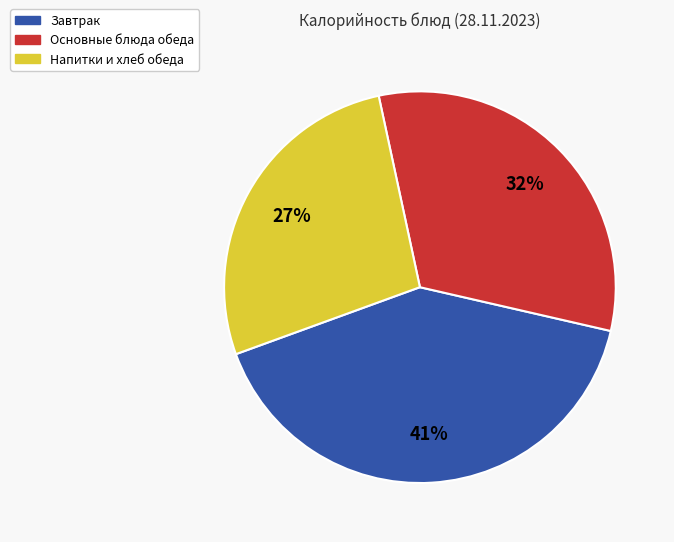

Is there any slice that represents more than half of the pie?

No